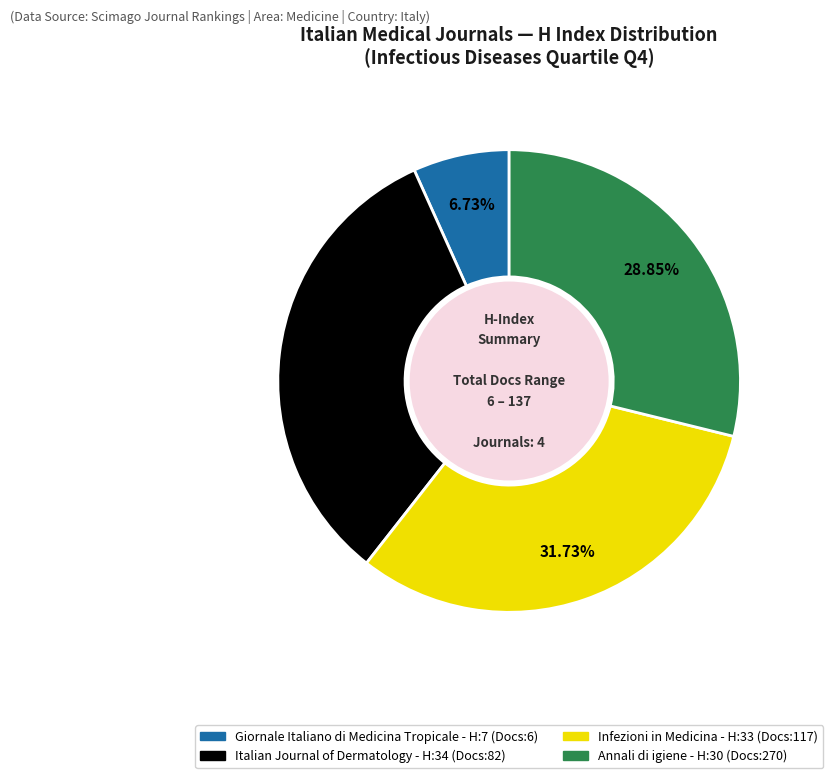

Is there any slice that represents more than half of the pie?

No